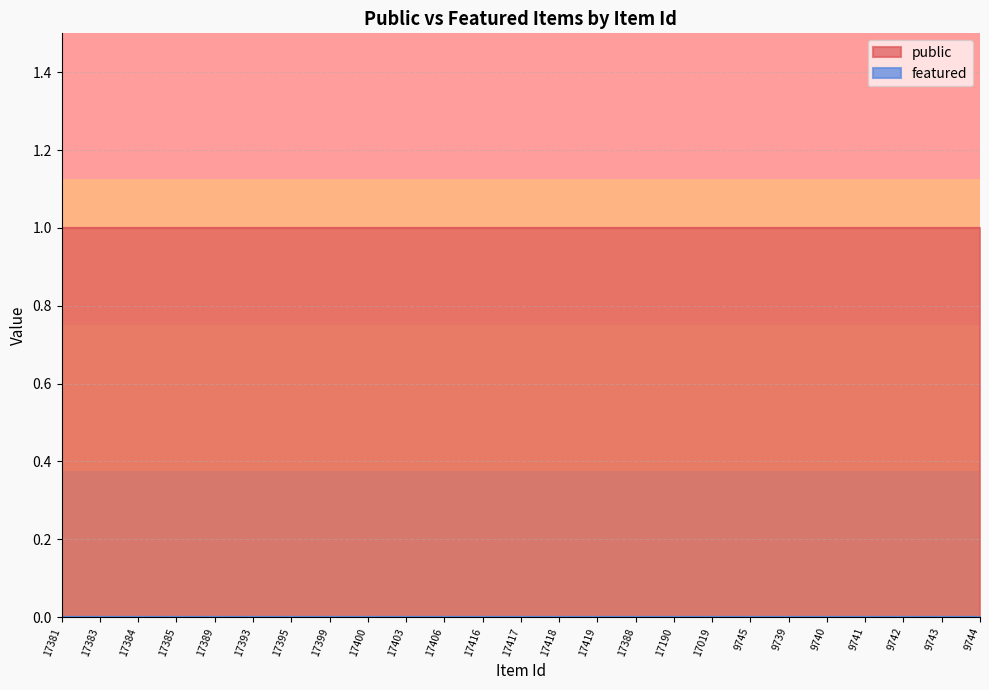

Which series has the widest spread of values?

public